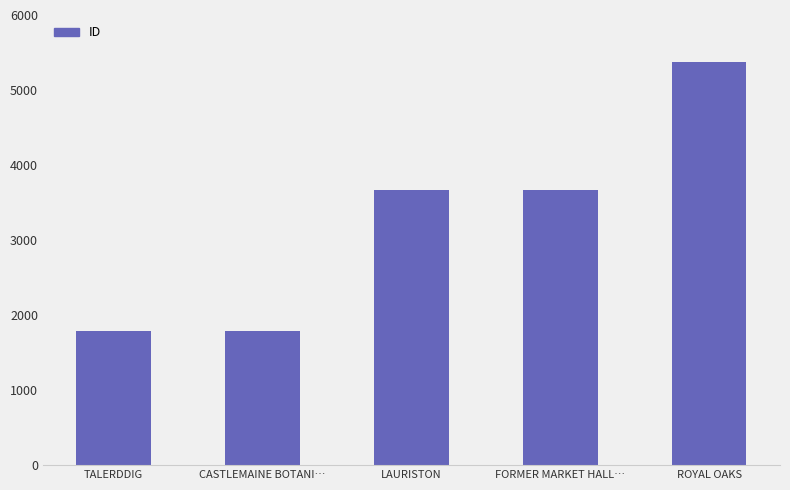

Between LAURISTON and ROYAL OAKS, which is larger?

ROYAL OAKS